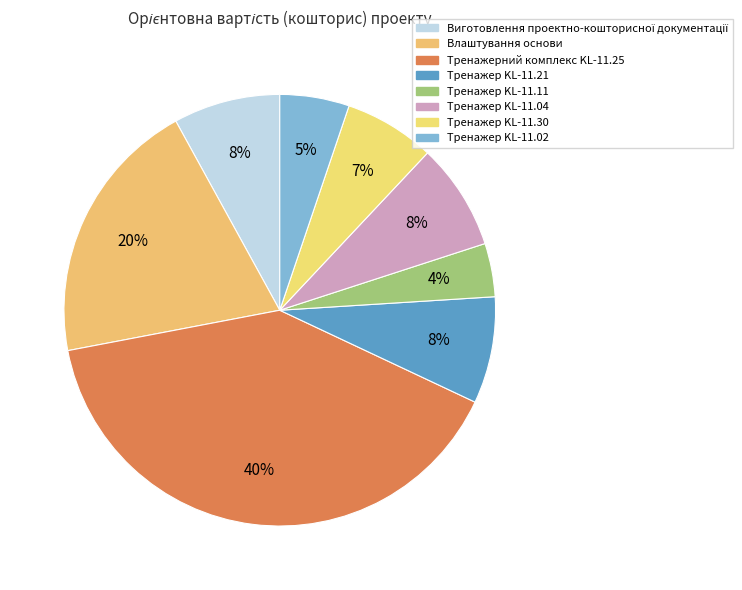

Which category has the biggest portion of the pie?

Тренажерний комплекс KL-11.25